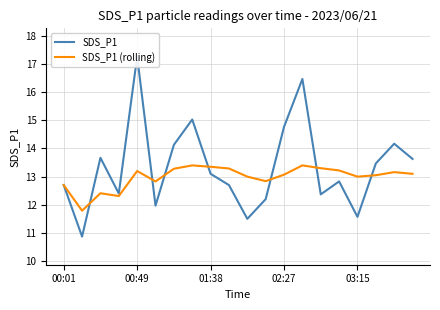

Which series has the widest spread of values?

SDS_P1